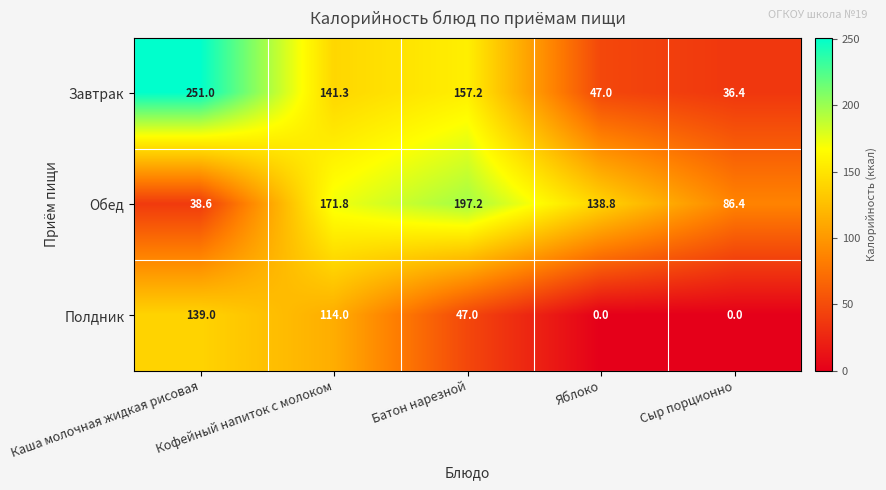

Rank the series at Яблоко from lowest to highest value.

Полдник, Завтрак, Обед